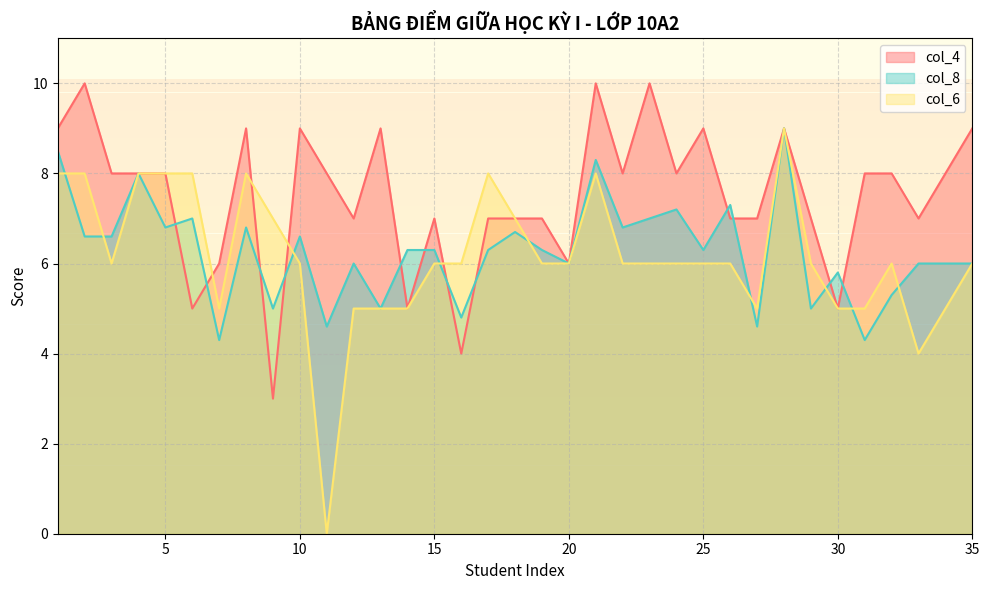

Which label corresponds to the smallest value in the chart?

11